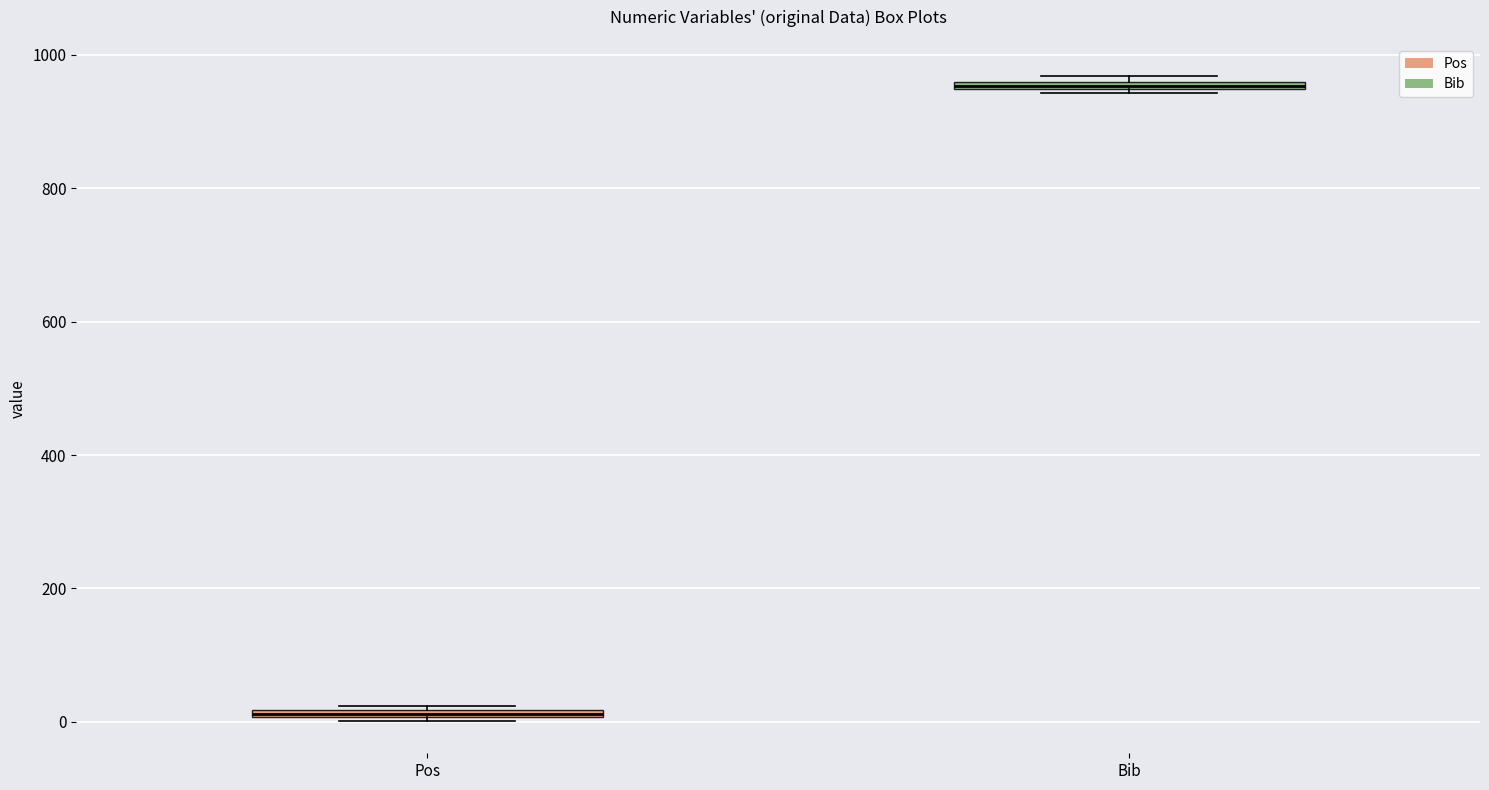

Which box has the highest median line?

Bib